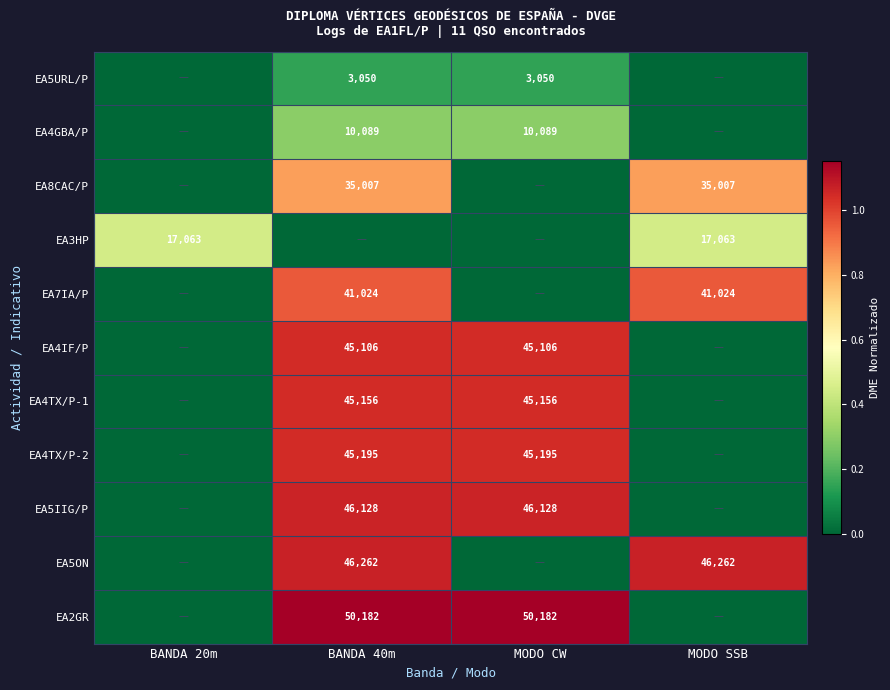

Is it true that EA8CAC/P equals 53209 at BANDA 40m?

False